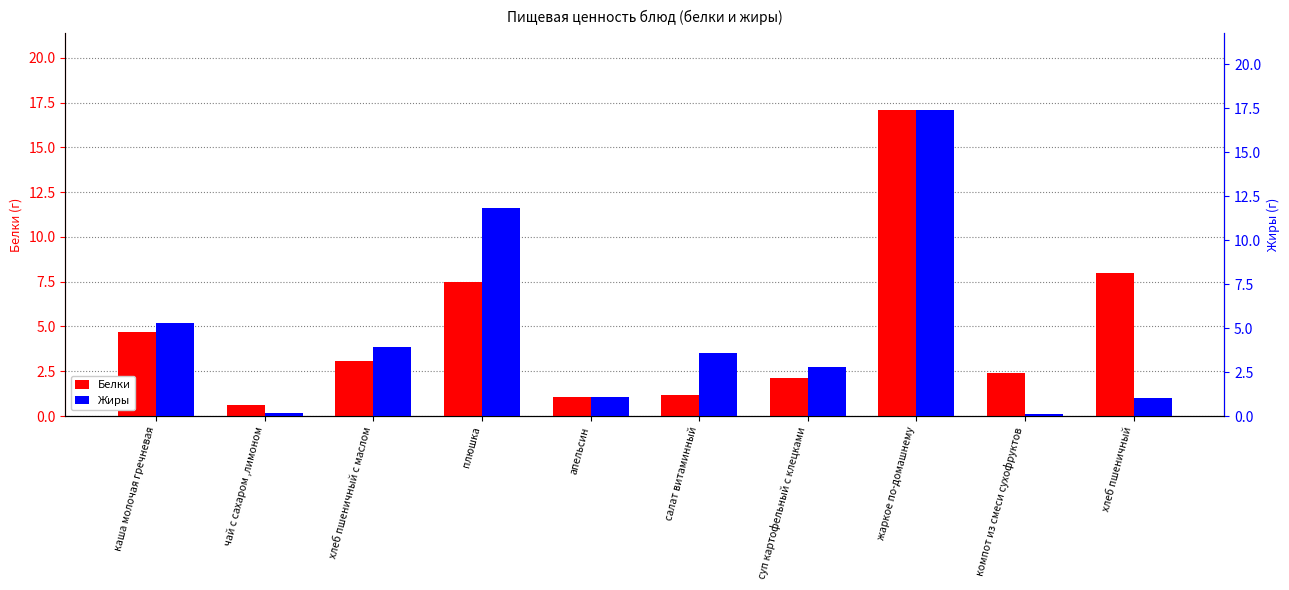

The value of Жиры at хлеб пшеничный is 1.5. True or false?

False